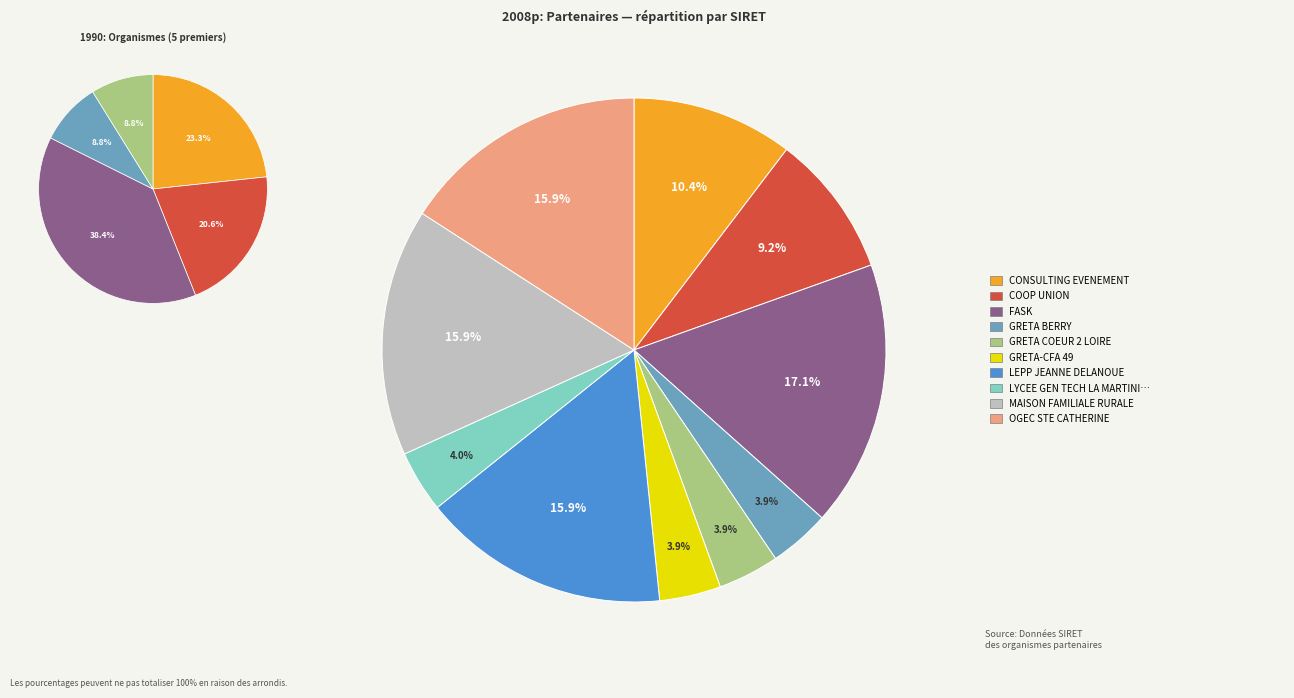

To the nearest percent, what is the combined percentage of LYCEE GEN TECH LA MARTINIERE MONPLAISIR and OGEC STE CATHERINE?

20%